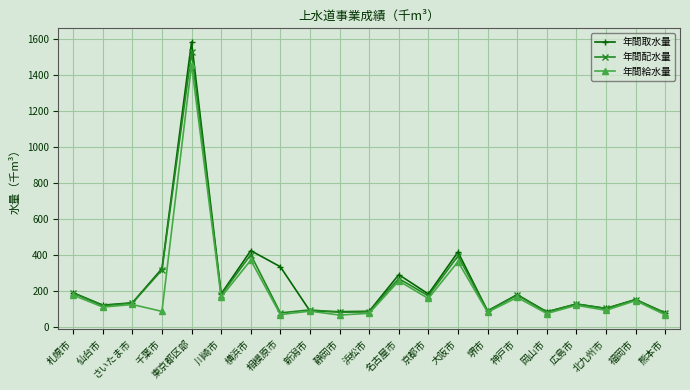

What is the minimum value for 年間給水量?

68.3